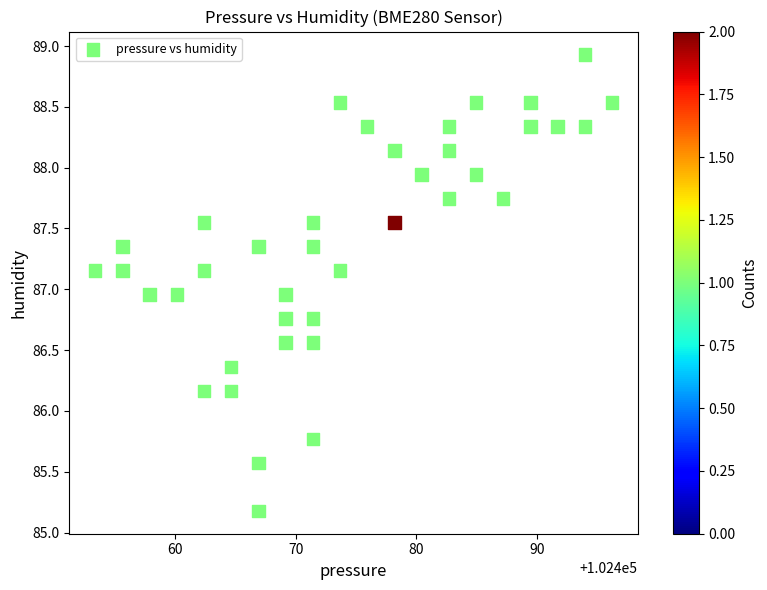

What is the range of Y values (max minus min)?

3.8